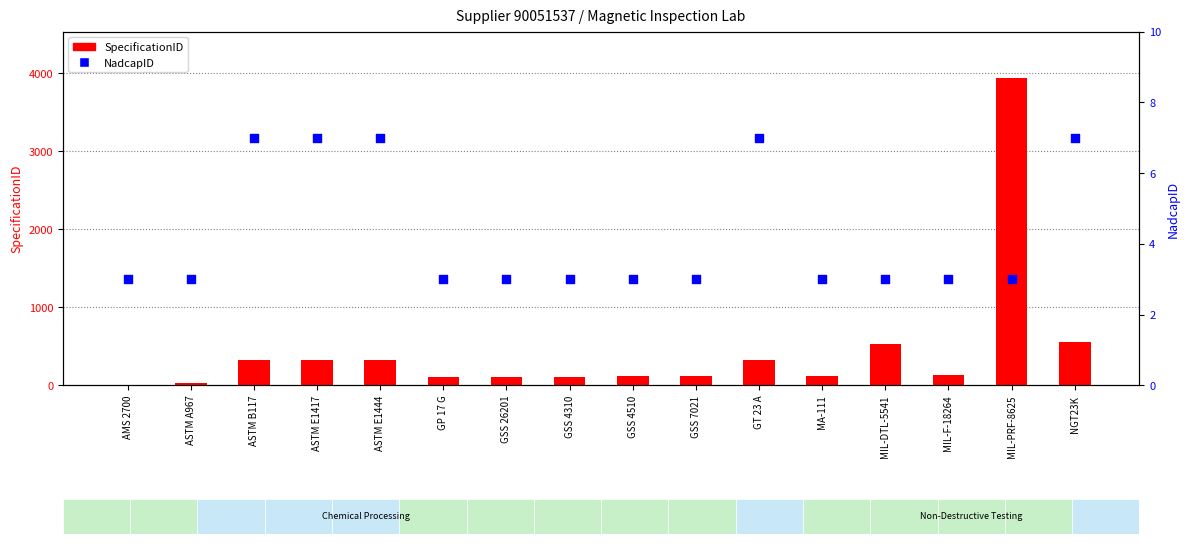

What are all the series names shown in the legend?

SpecificationID, NadcapID